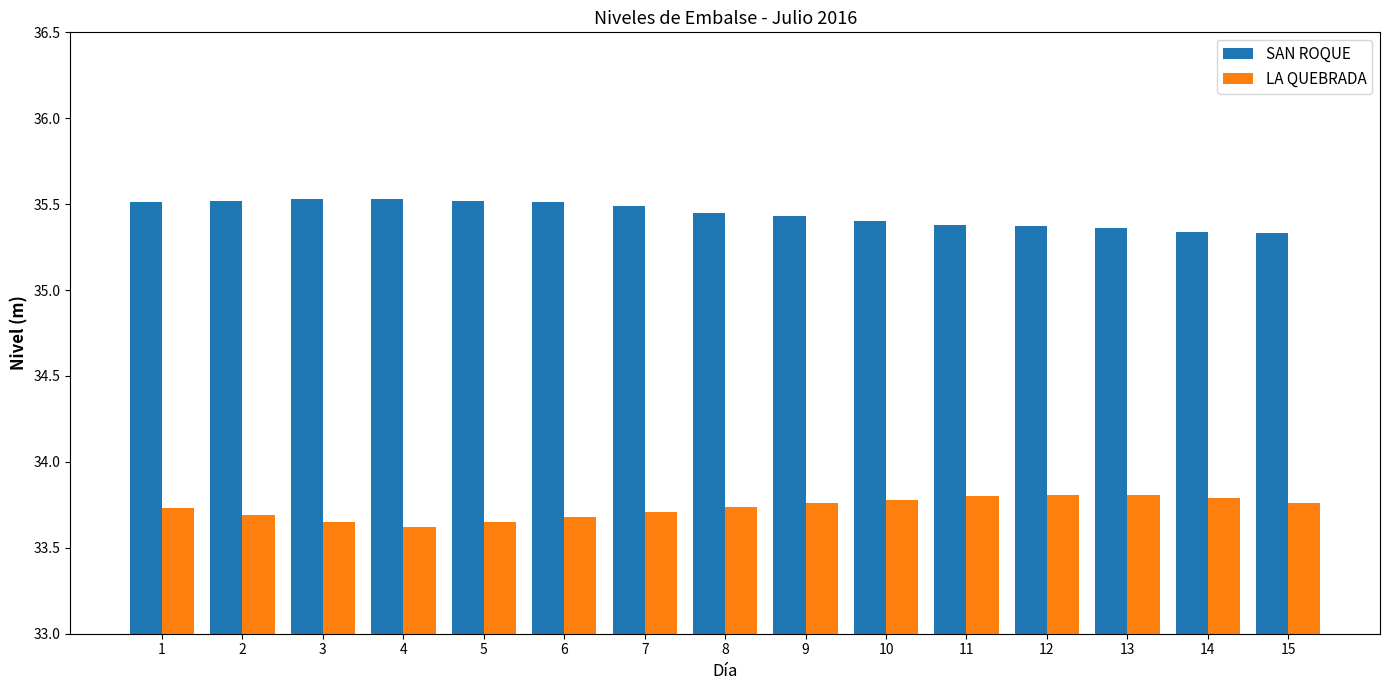

What is the difference between the highest and lowest values at 15?

1.6